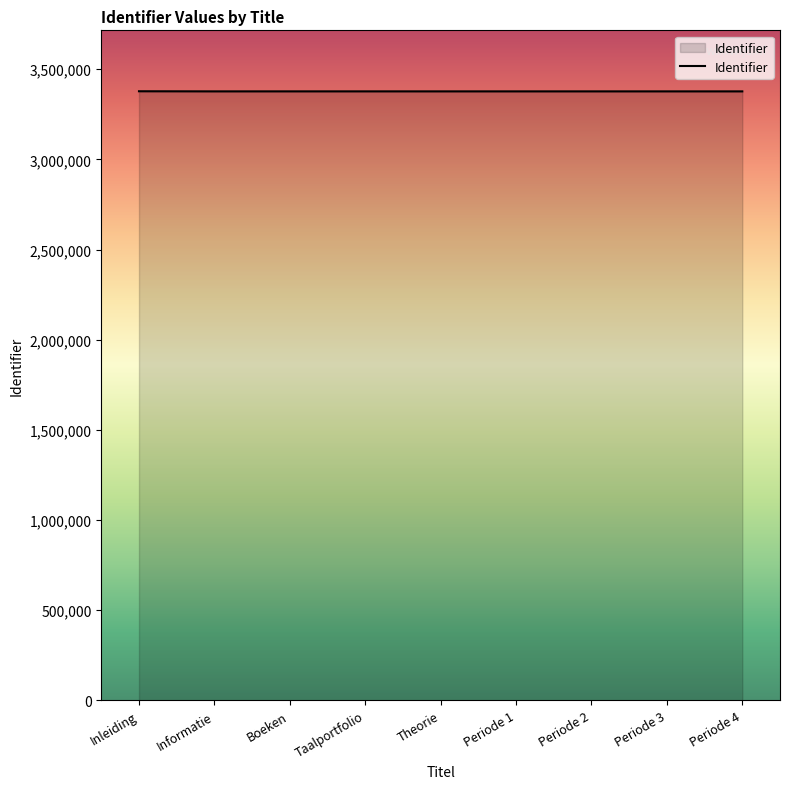

What is the smallest value displayed?

3377247